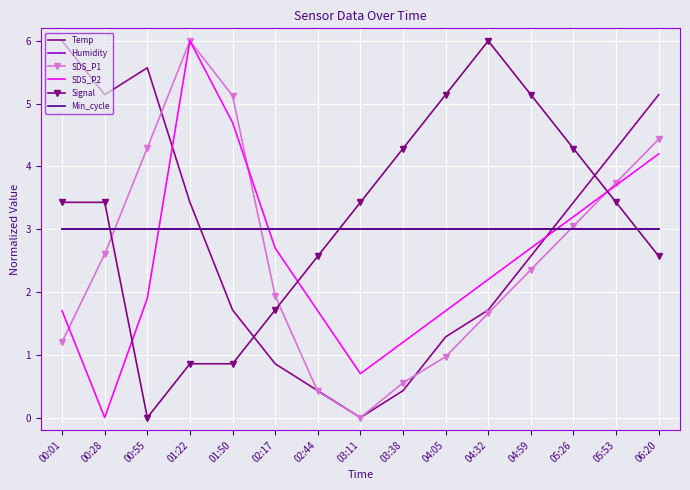

List the series in order of their peak value, lowest first.

Humidity, Min_cycle, Temp, SDS_P1, SDS_P2, Signal